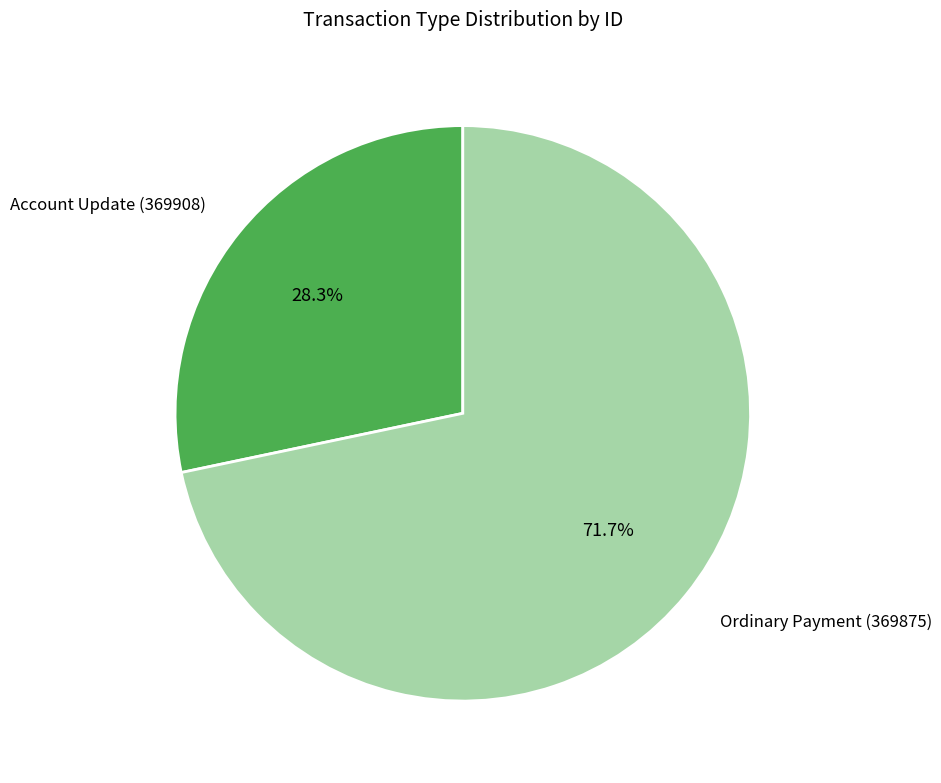

To the nearest percent, what is the combined percentage of Account Update (369908) and Ordinary Payment (369875)?

100%